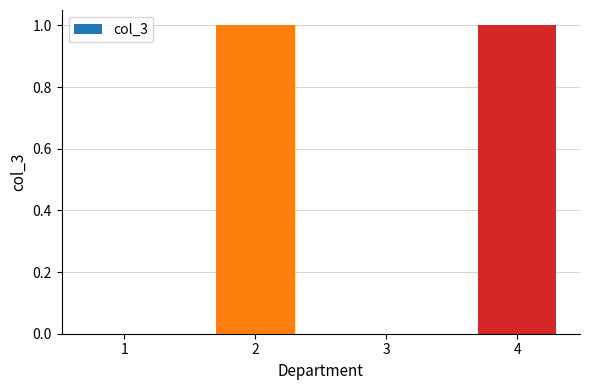

Is it true that the value at 3 is 0?

True